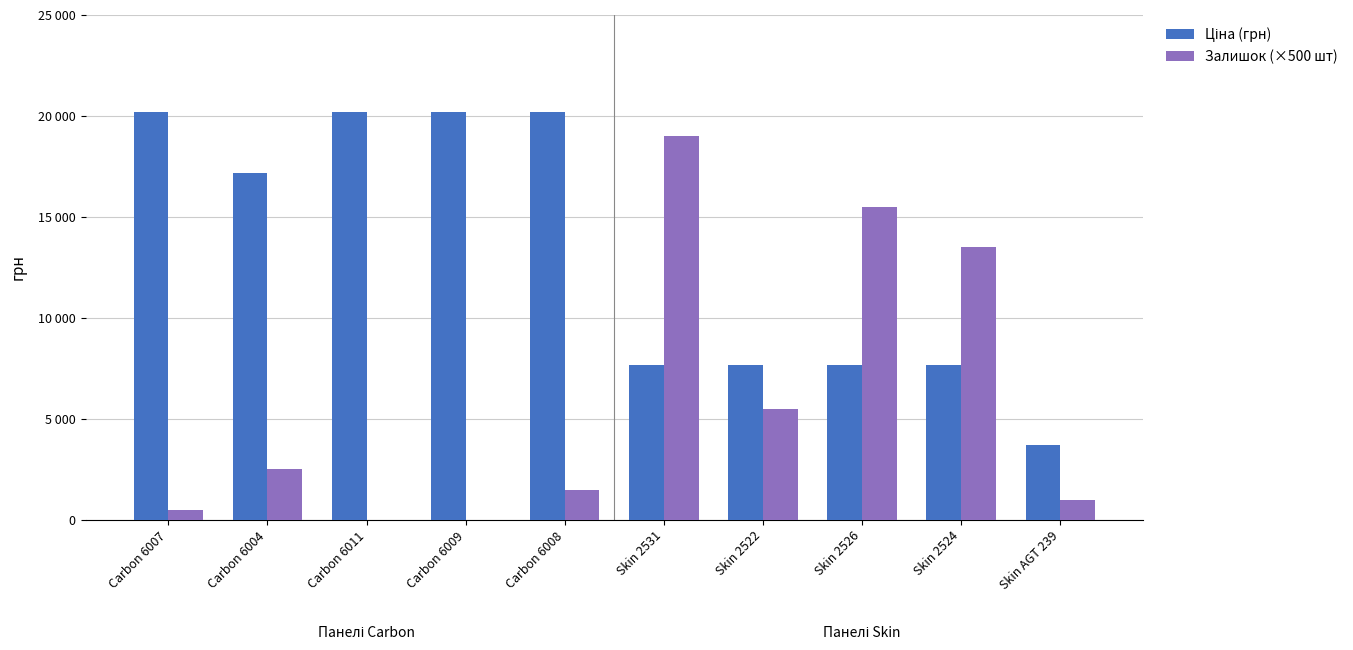

Which series has the largest total across all categories?

Ціна (грн)